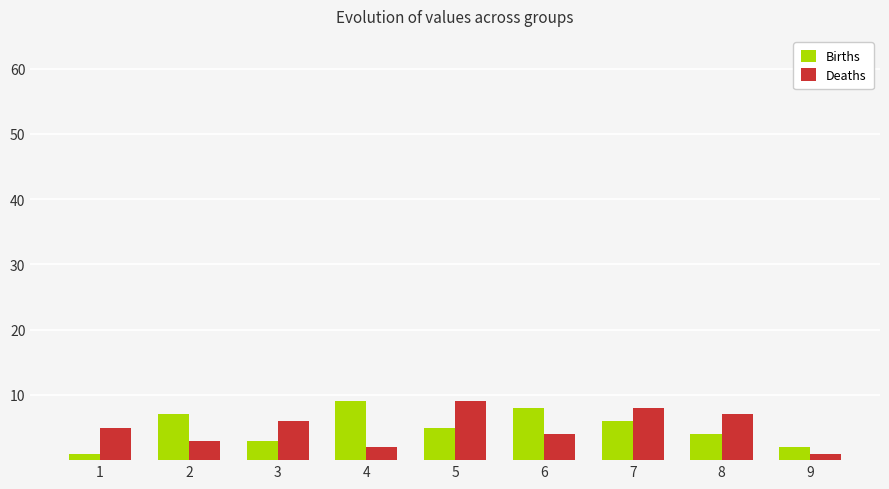

What are all the series names shown in the legend?

Births, Deaths